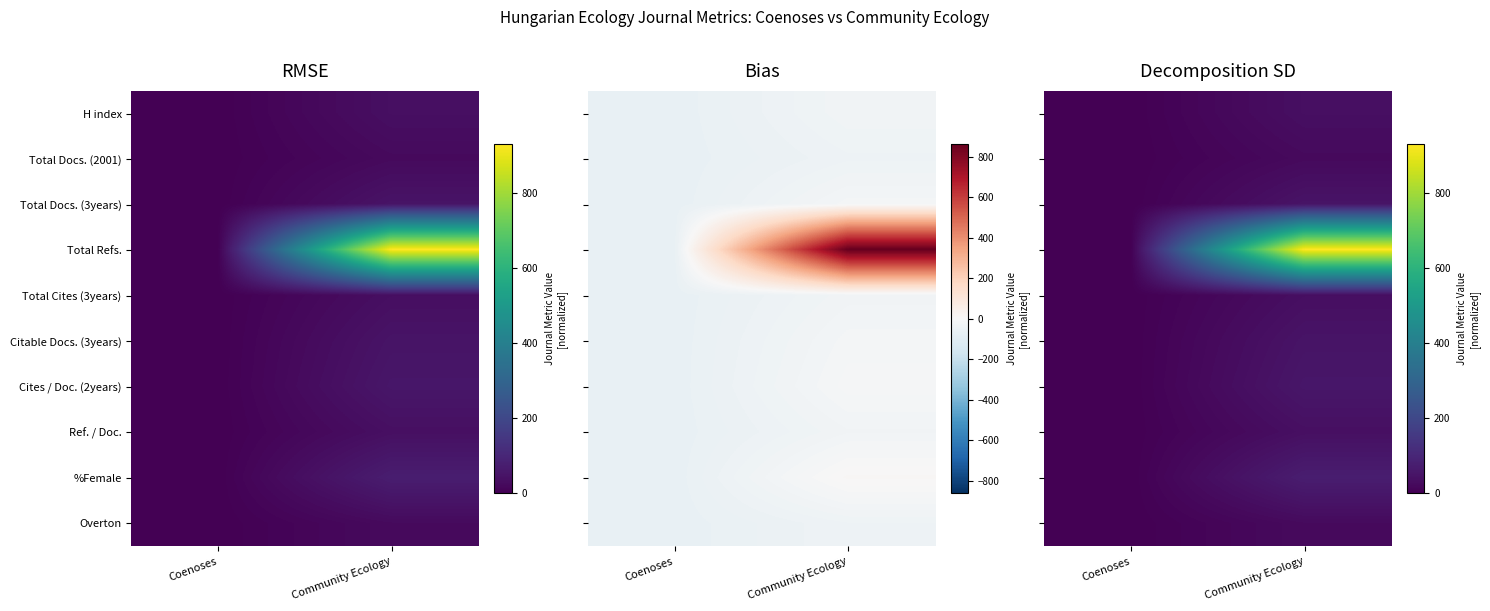

Is the value of Total Docs. (2001) at Community Ecology greater than the value of Cites / Doc. (2years) at Coenoses?

Yes